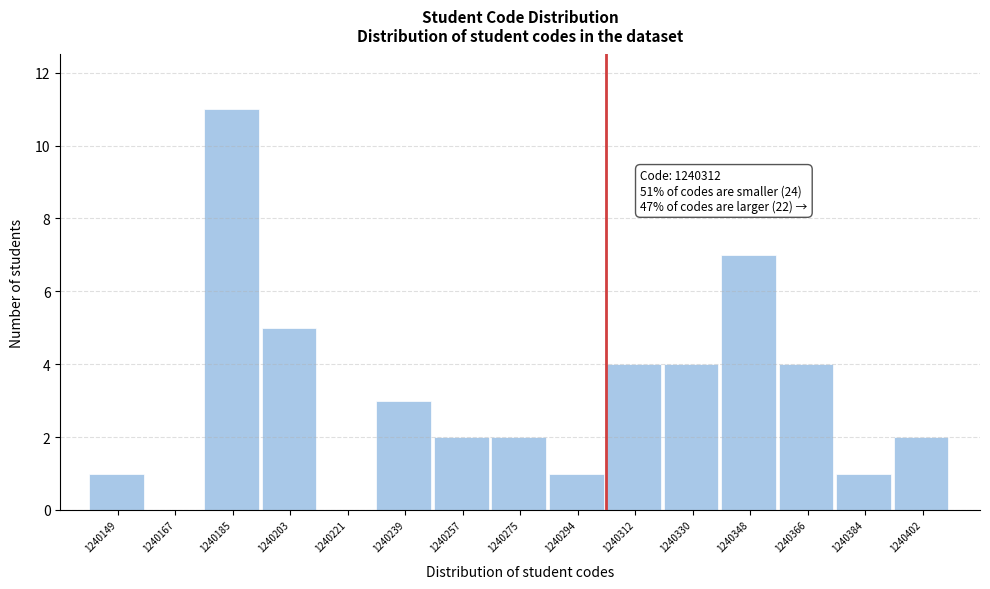

Reading left to right, list all the values displayed in this chart.

1240149=1	1240167=0	1240185=11	1240203=5	1240221=0	1240239=3	1240257=2	1240275=2	1240294=1	1240312=4	1240330=4	1240348=7	1240366=4	1240384=1	1240402=2